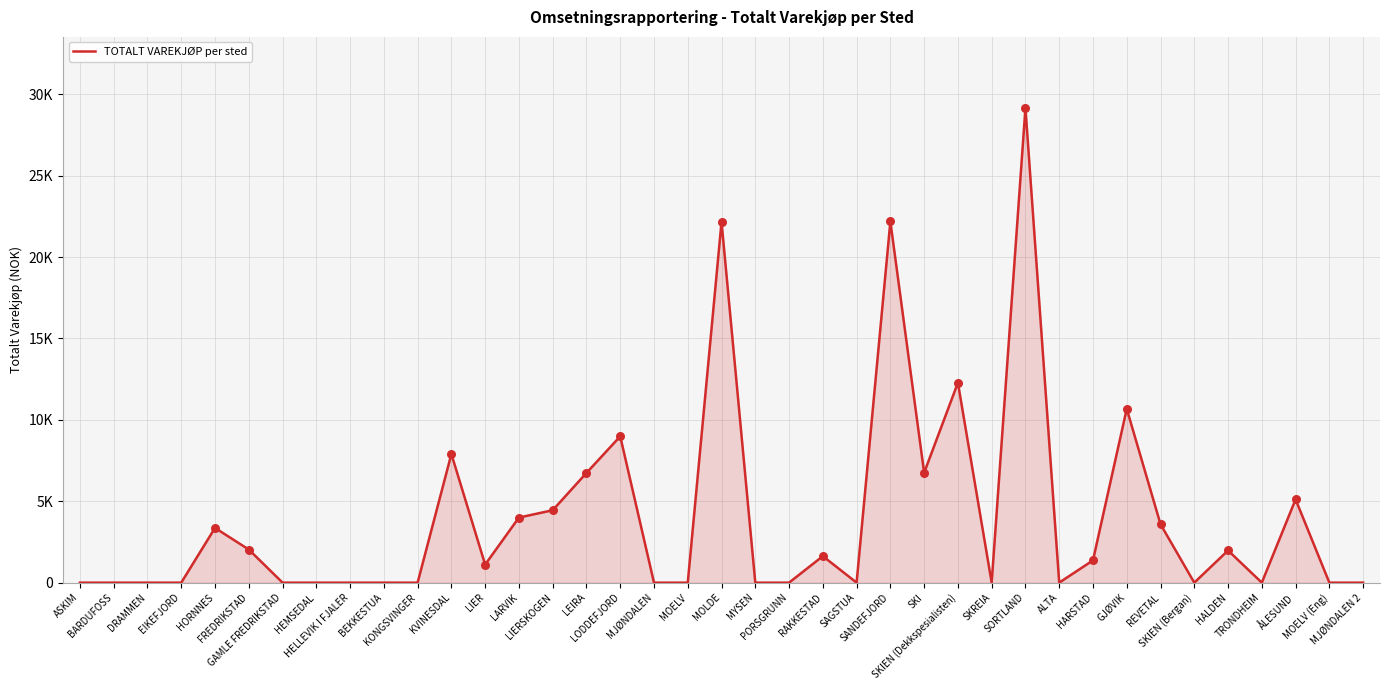

Which has a higher value, ASKIM or TRONDHEIM?

ASKIM